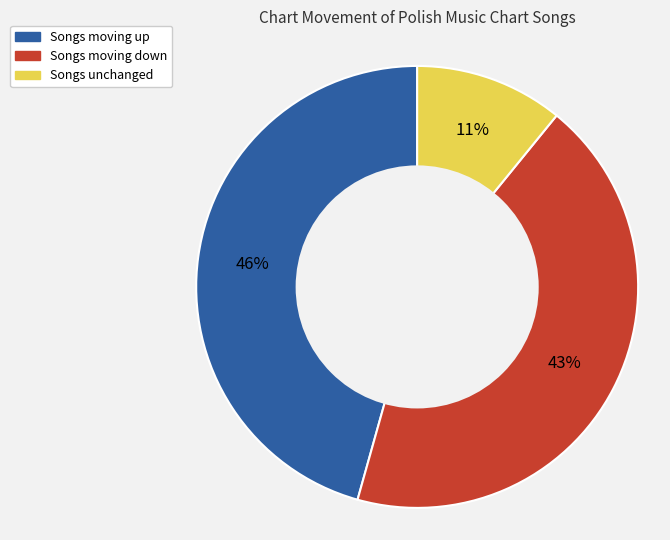

To the nearest percent, what is the difference between the largest and smallest slice percentages?

35%